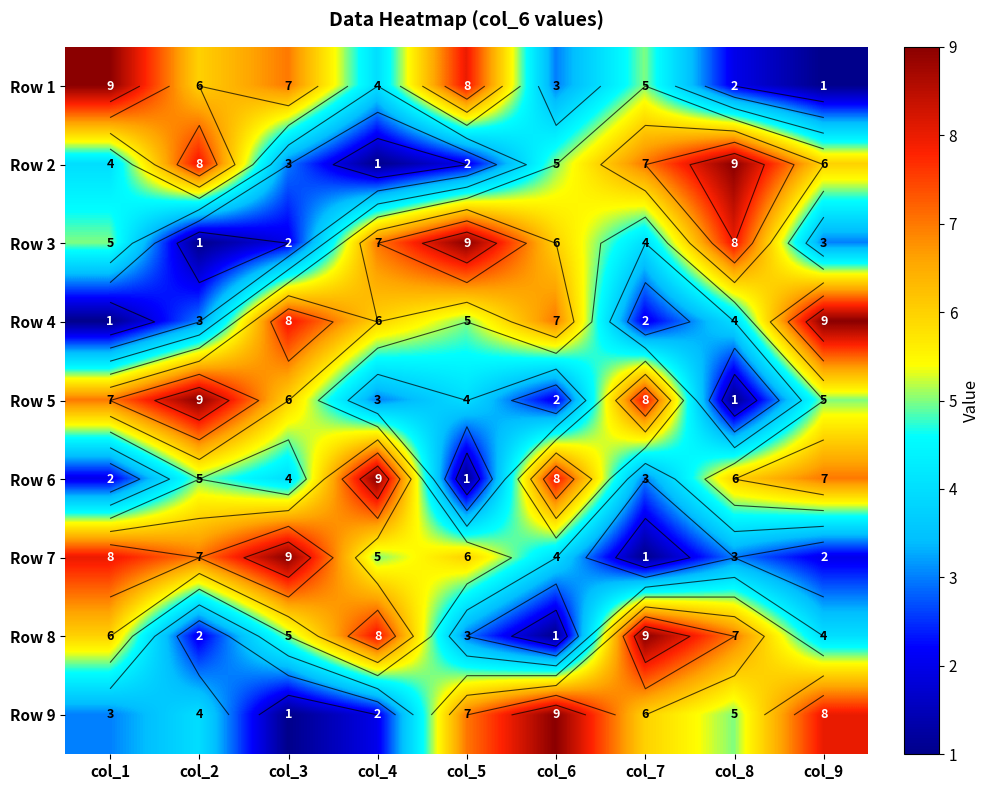

What is the sum of all Row 6 values?

45